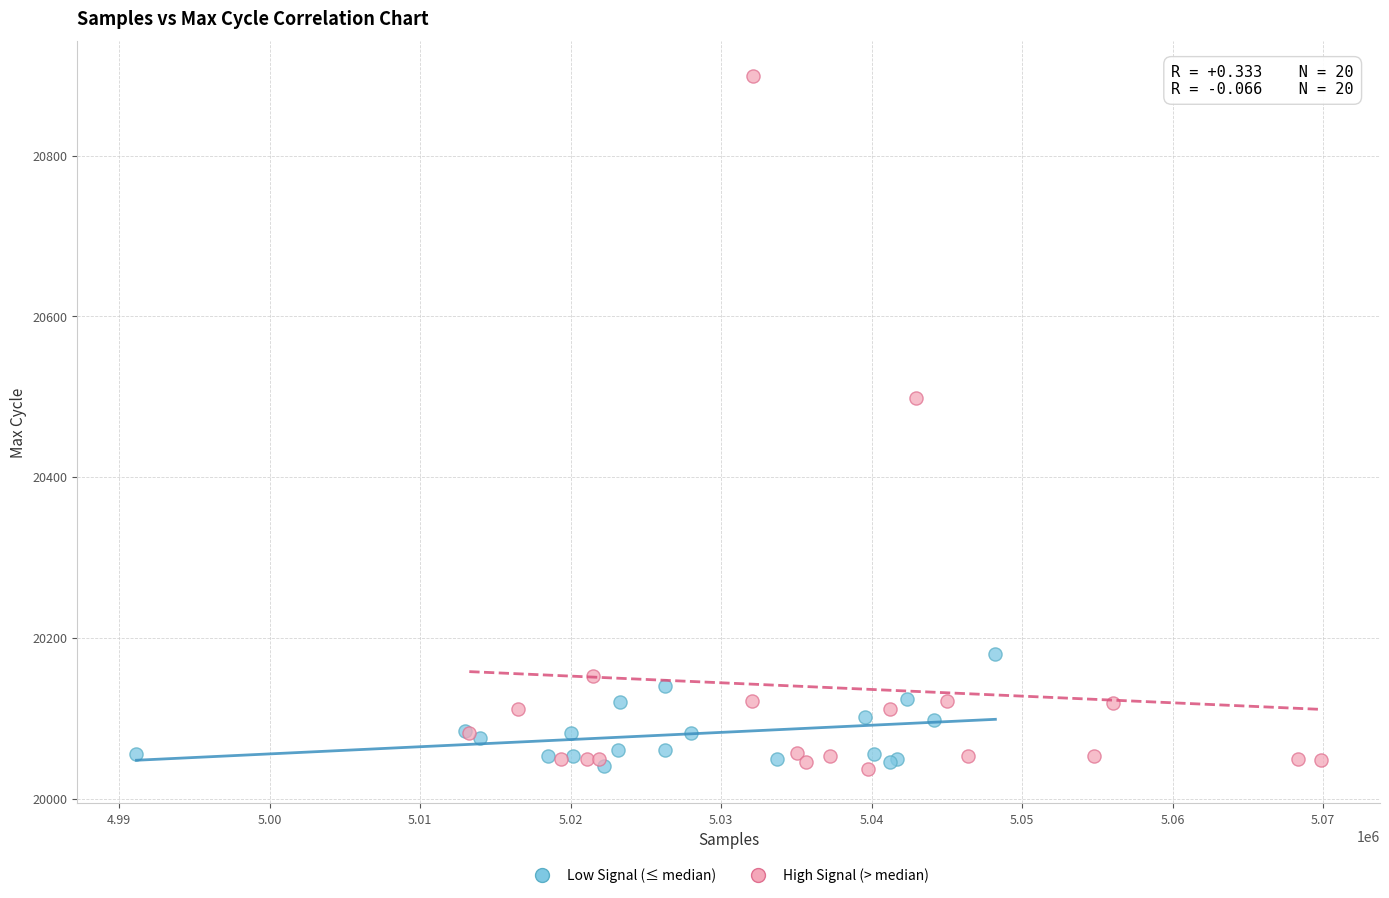

Which series has the widest spread of Y values?

High Signal (> median)